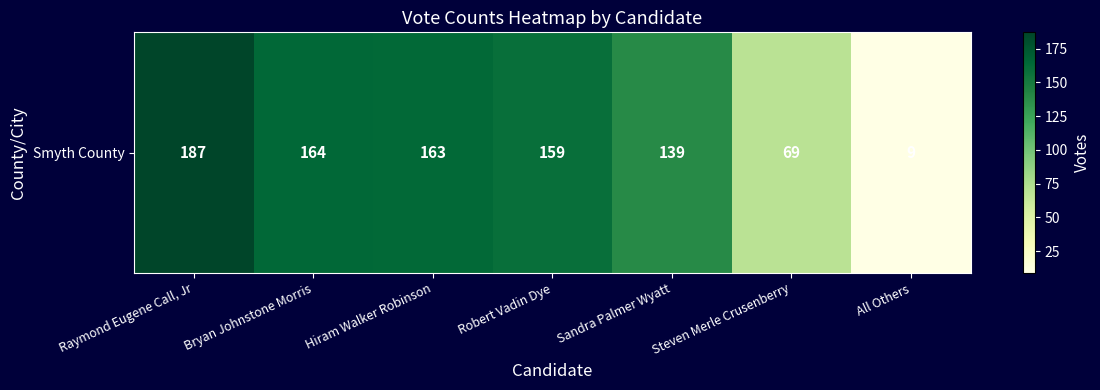

List the labels in order of value, largest first.

Raymond Eugene Call, Jr, Bryan Johnstone Morris, Hiram Walker Robinson, Robert Vadin Dye, Sandra Palmer Wyatt, Steven Merle Crusenberry, All Others